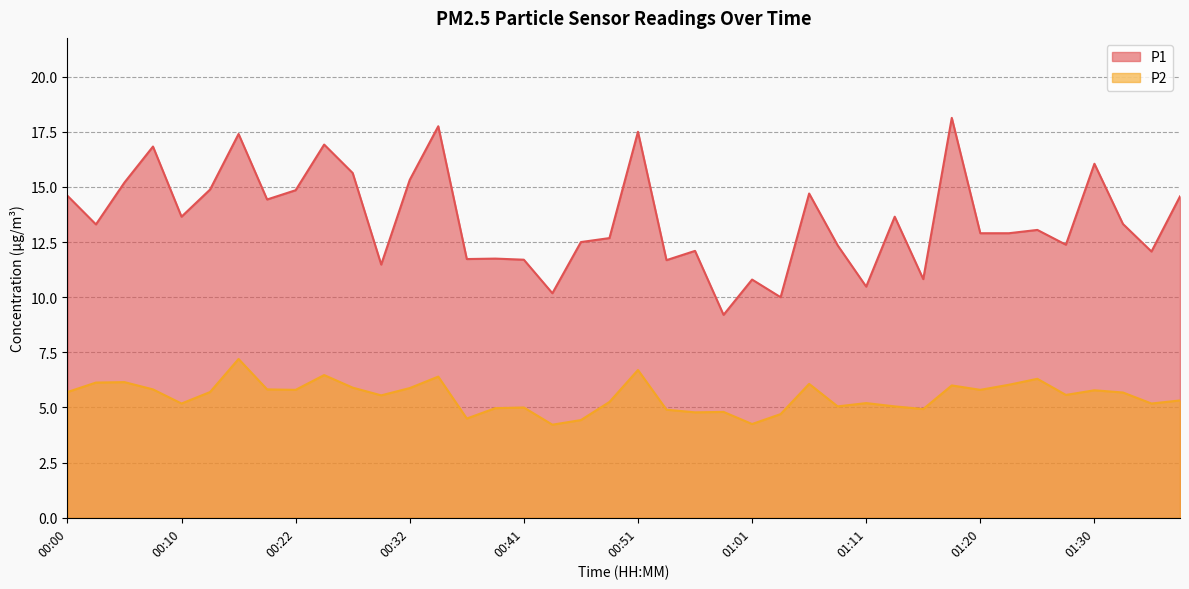

Read the P2 value at 01:20.

5.8